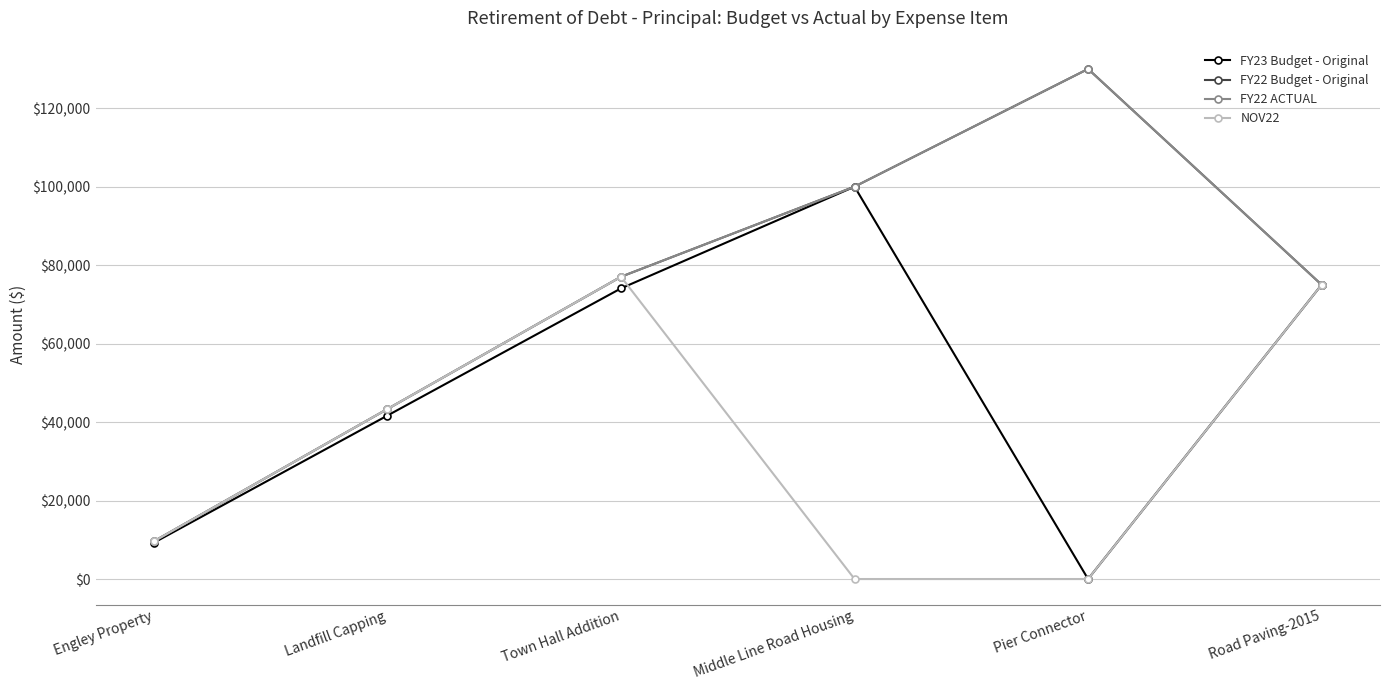

Does the chart have visible grid lines?

Yes